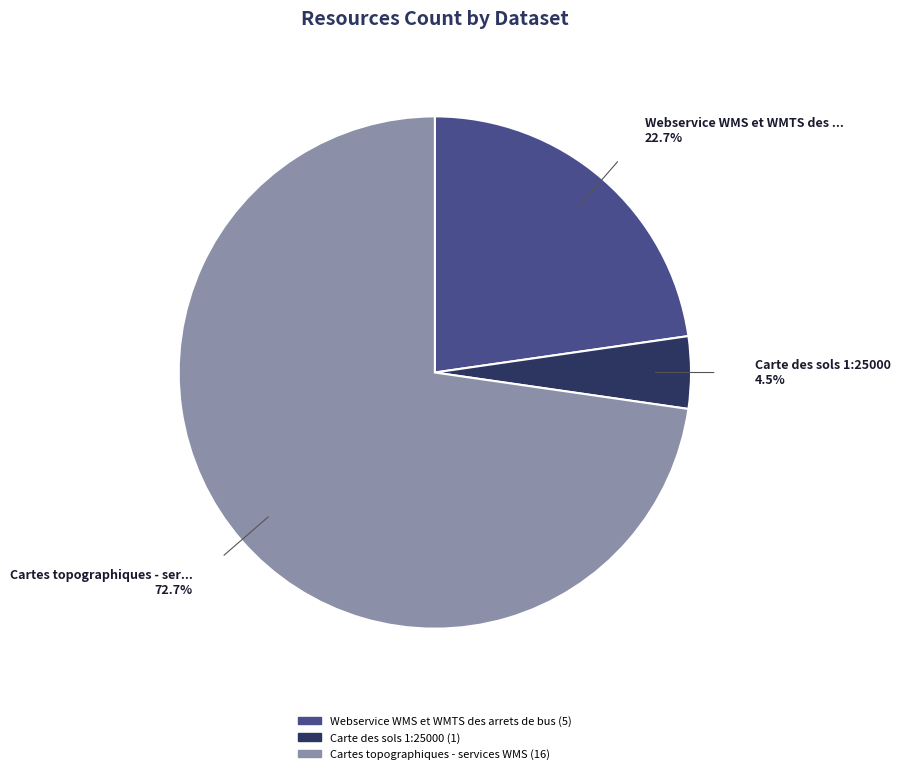

Between Carte des sols 1:25000 and Cartes topographiques - services WMS, which is larger?

Cartes topographiques - services WMS